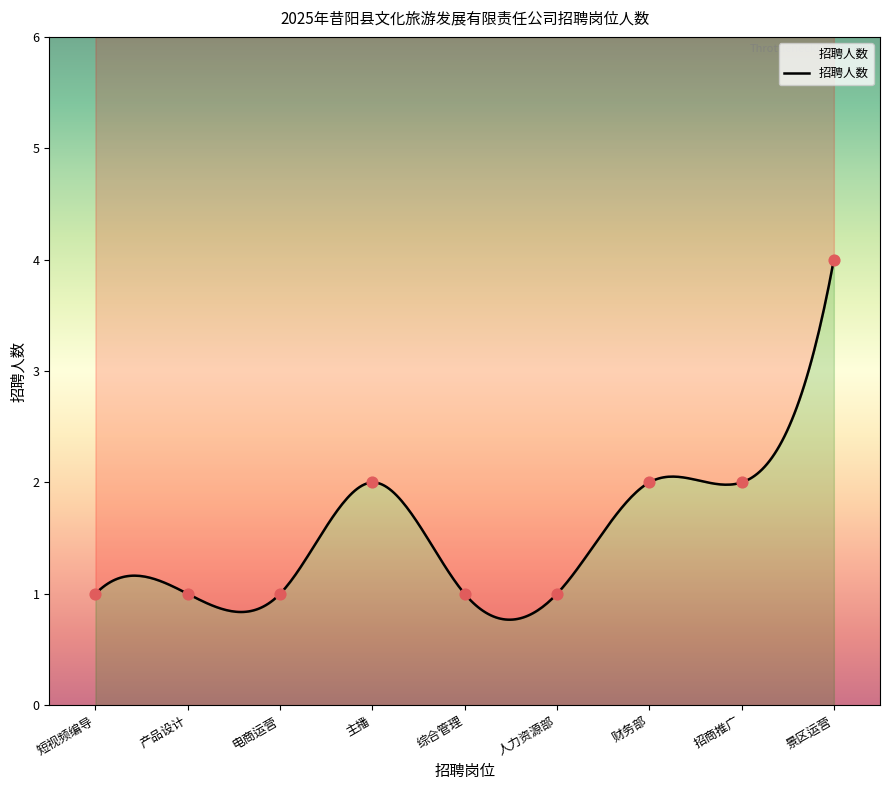

Which has a higher value, 短视频编导 or 招商推广?

招商推广